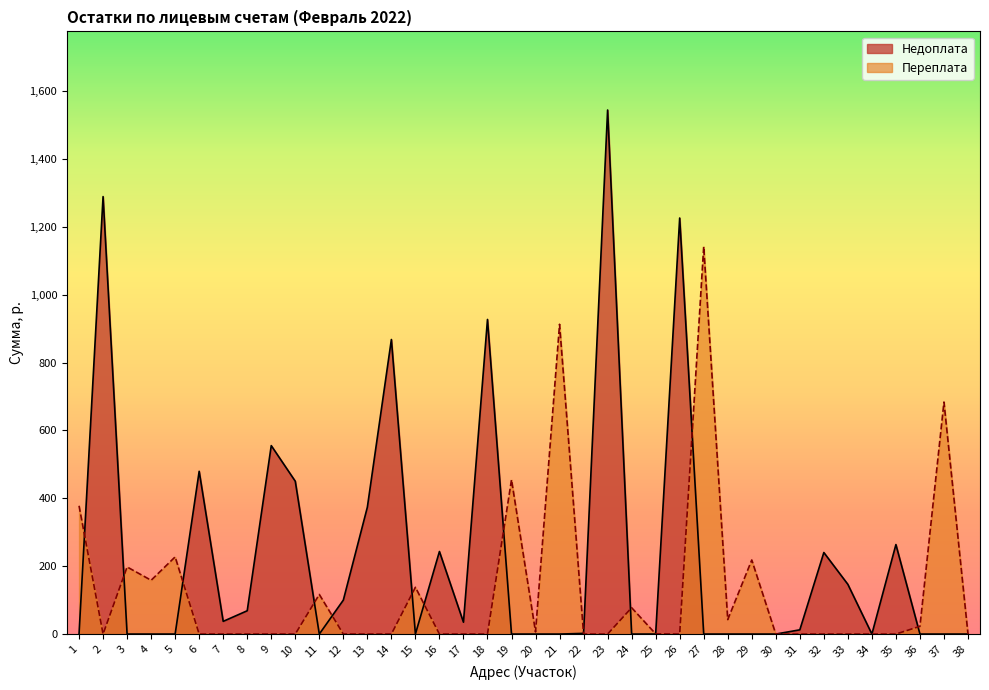

How many lines are shown in the chart?

2